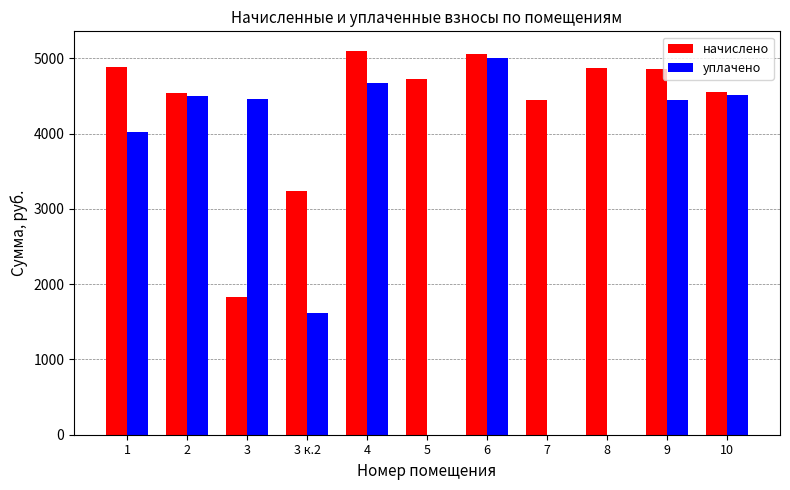

At which category is the sum across all series the highest?

6